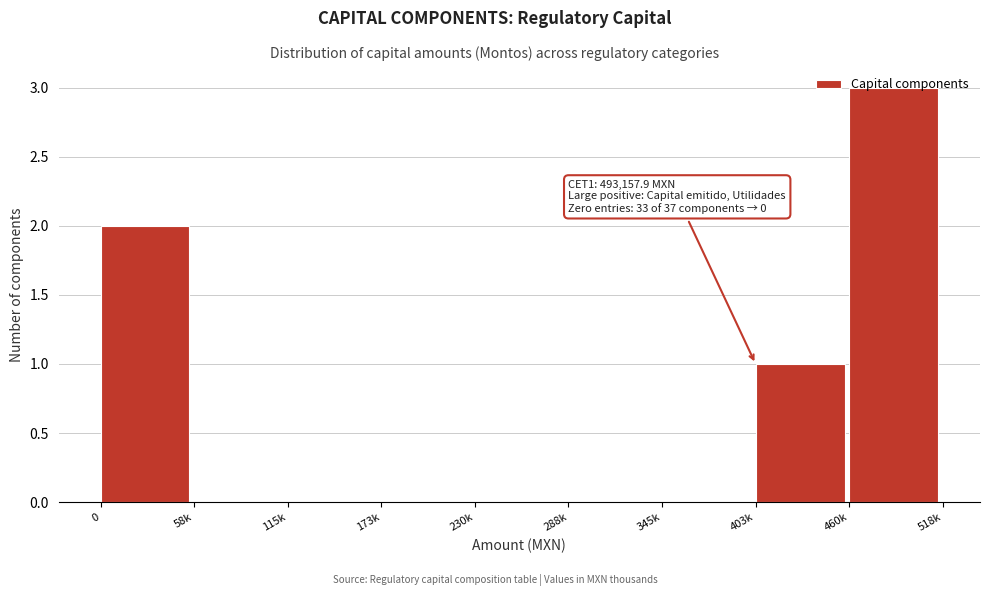

Is it true that the value at 115k is -1?

False